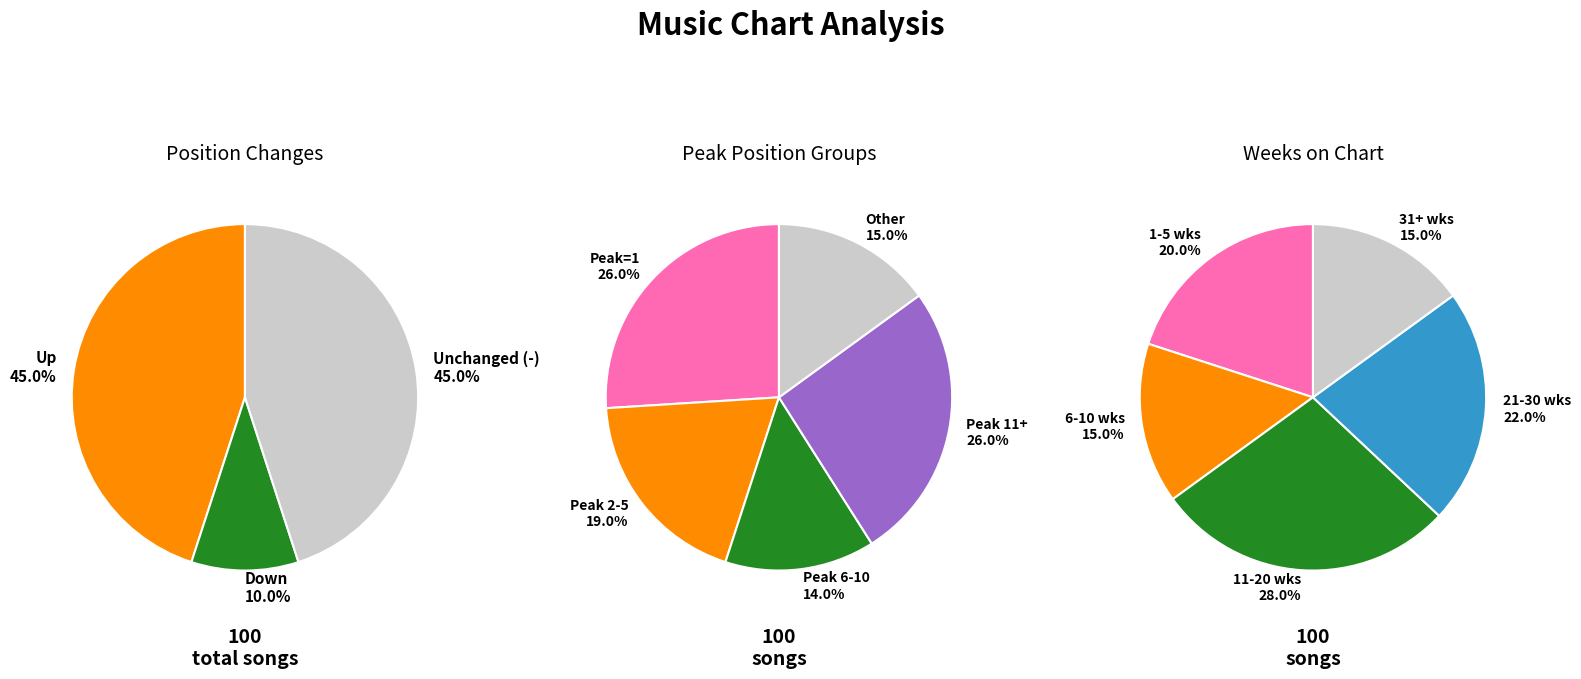

Is there a majority slice in this chart?

No